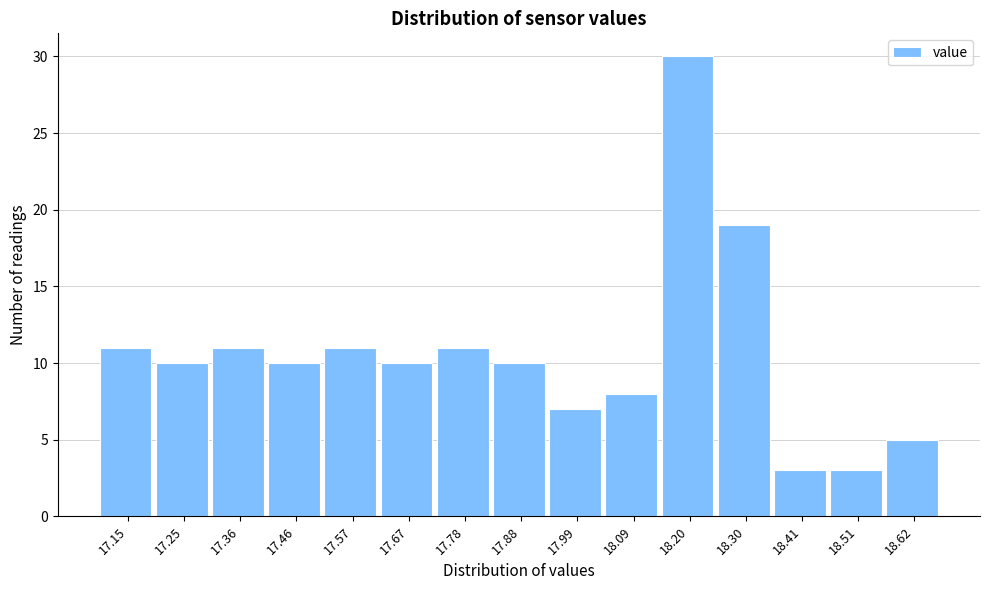

Reading left to right, list all the values displayed in this chart.

11	10	11	10	11	10	11	10	7	8	30	19	3	3	5